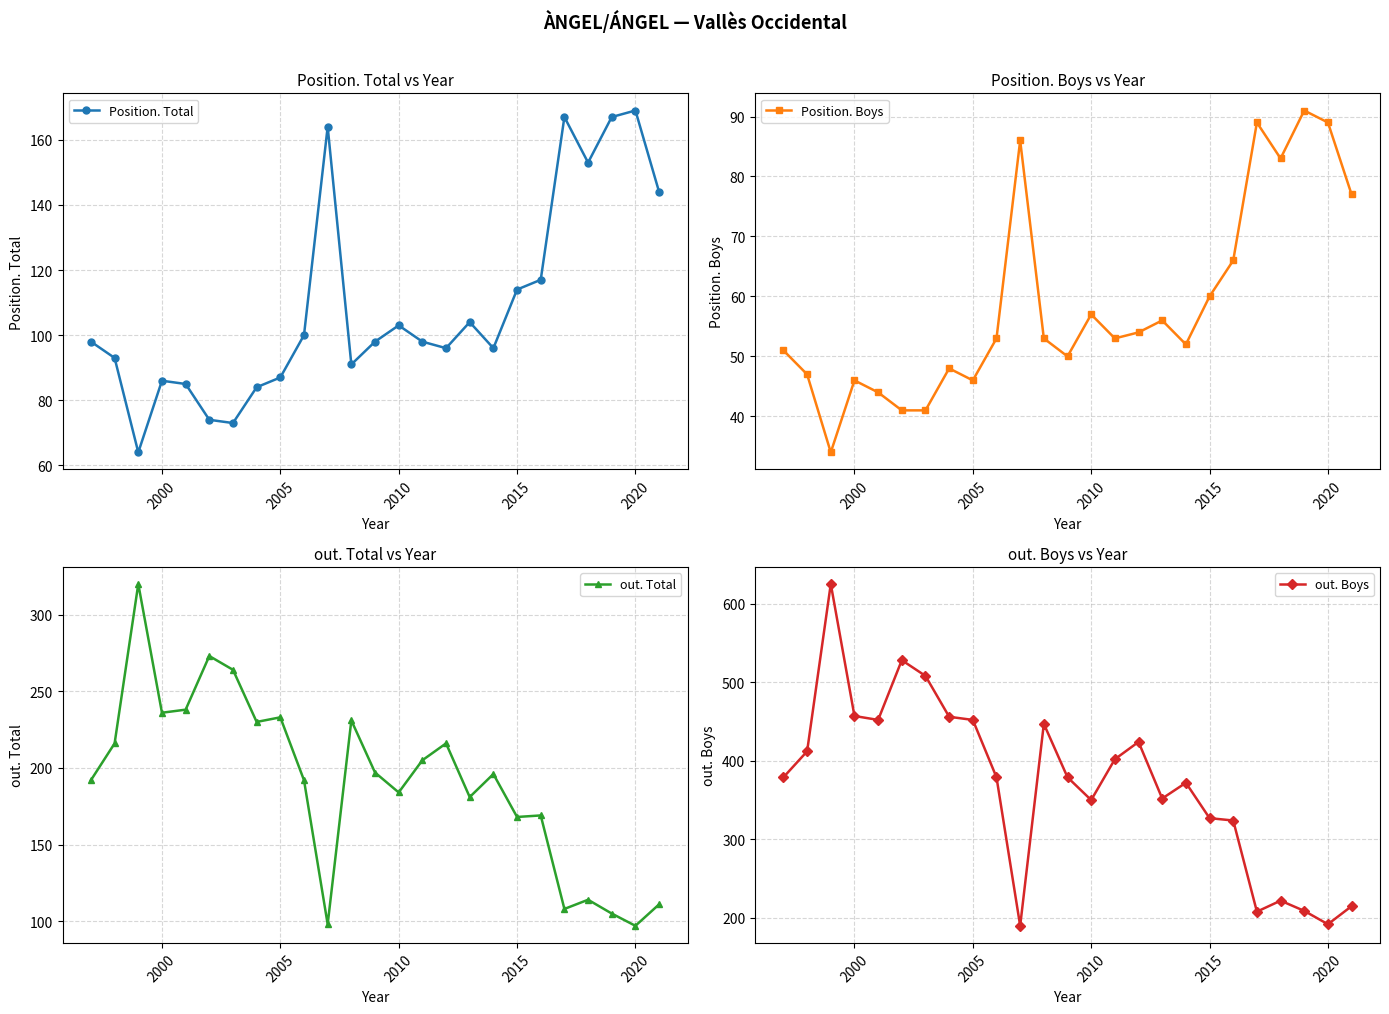

How many interior local peaks does the Position. Total series have?

6